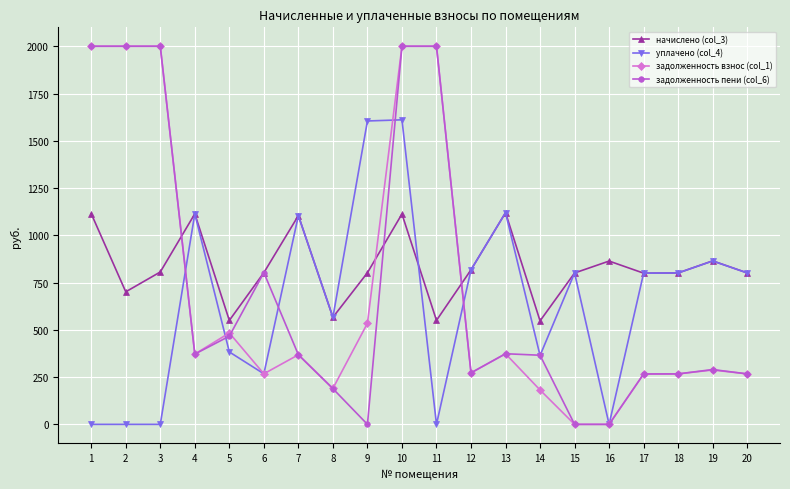

How many data points in начислено (col_3) are less than 802?

10